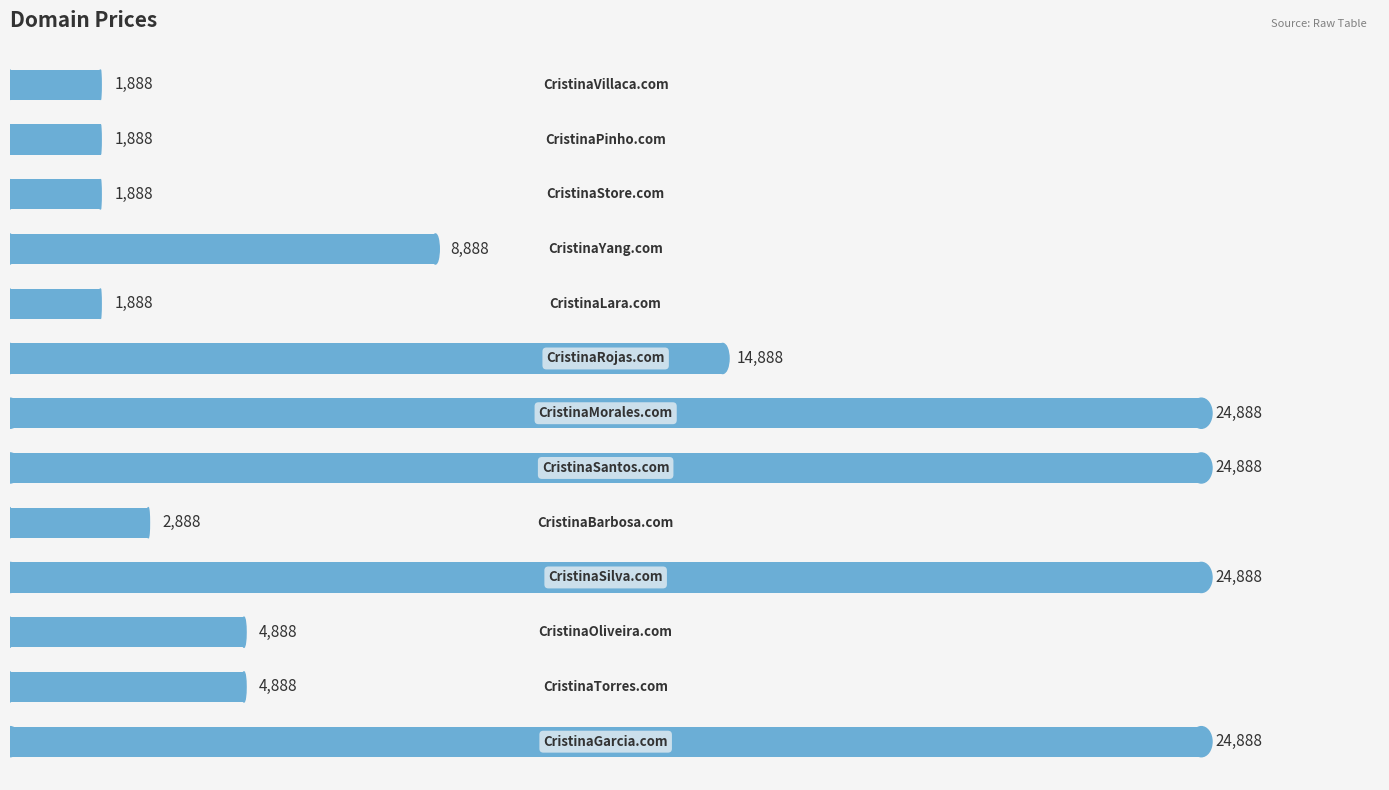

What is the difference between the maximum and minimum values?

23000